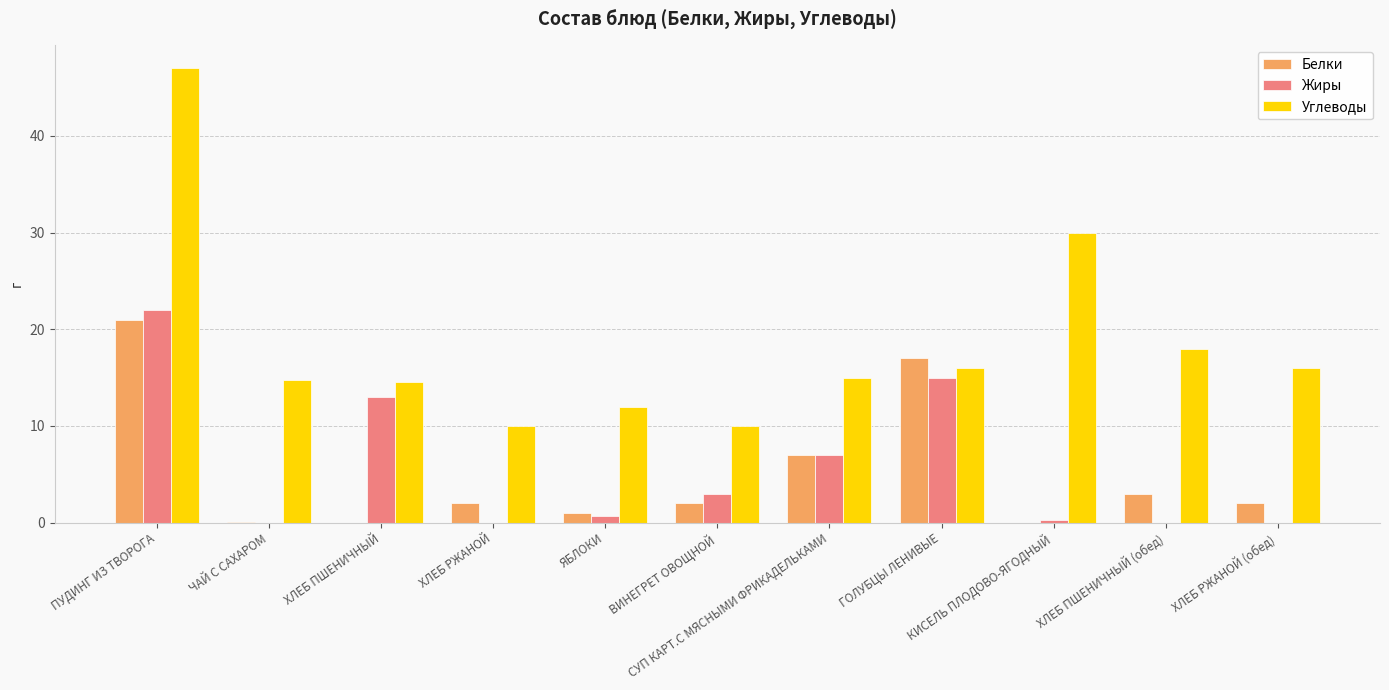

Which series has the largest total across all categories?

Углеводы